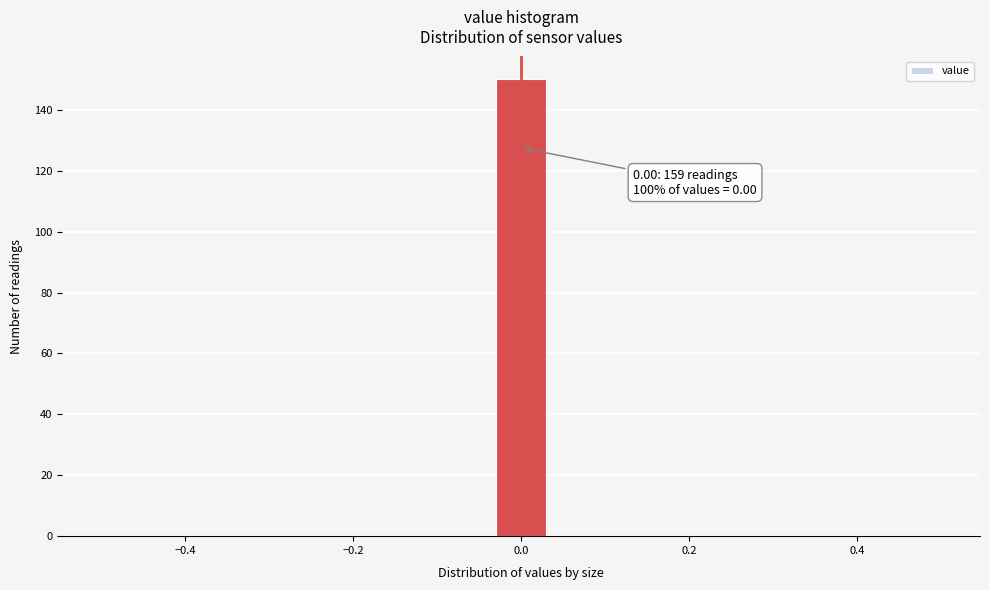

Around what value on the x-axis is the tallest bar? Give the approximate position of its centre, as read against the axis.

0.00